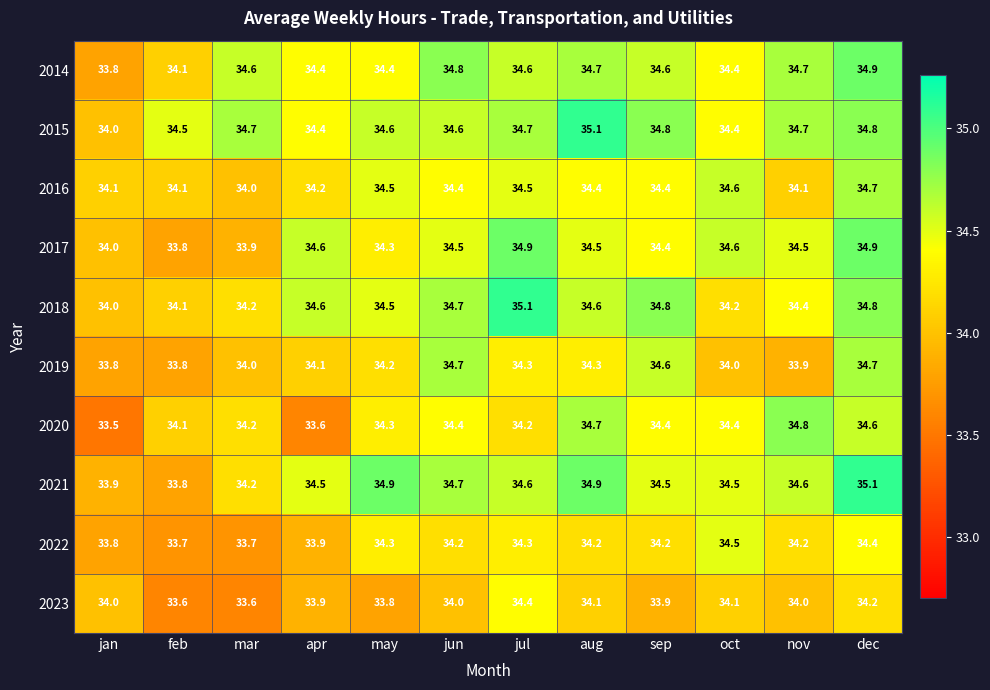

What is the spread (max minus min) of values at jun?

0.8